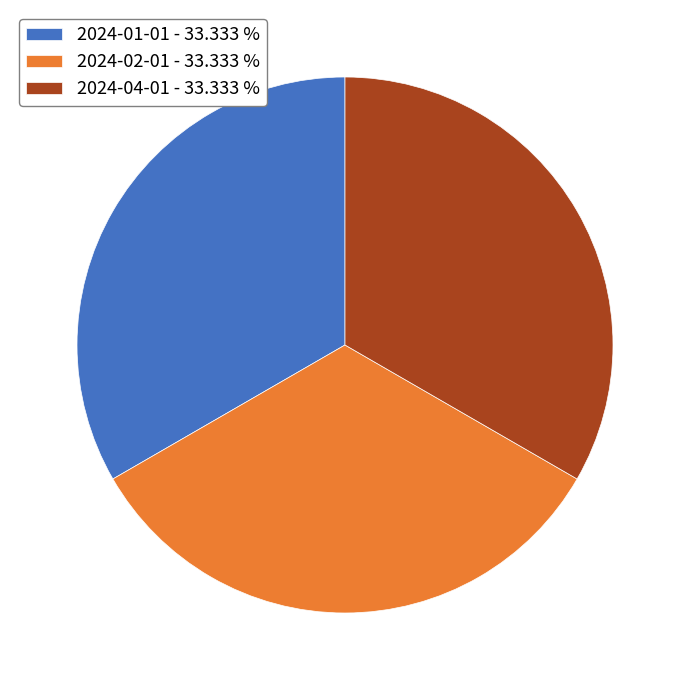

What is the ratio of the value at 2024-01-01 - 33.333 % to the value at 2024-04-01 - 33.333 %?

1.0